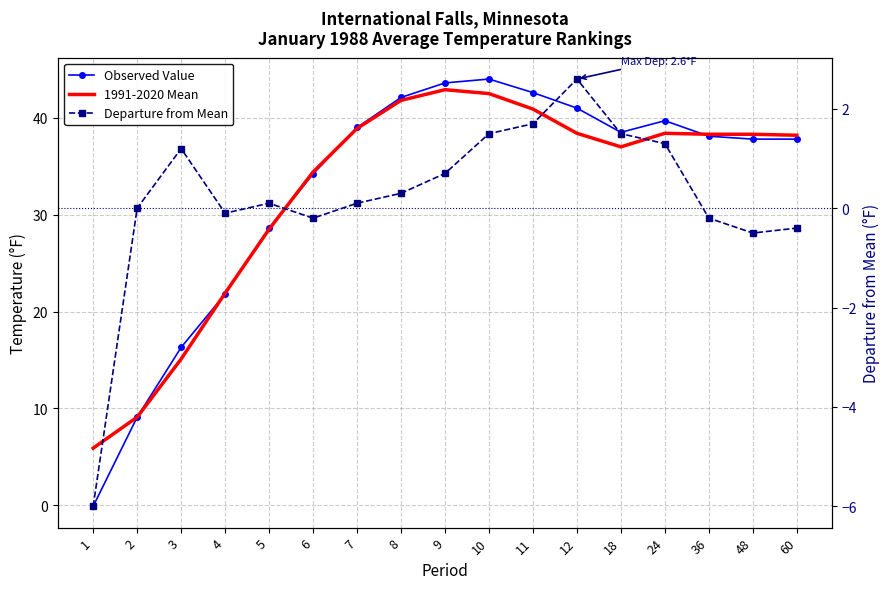

Is the value of Departure from Mean at 8 greater than the value of Observed Value at 11?

No